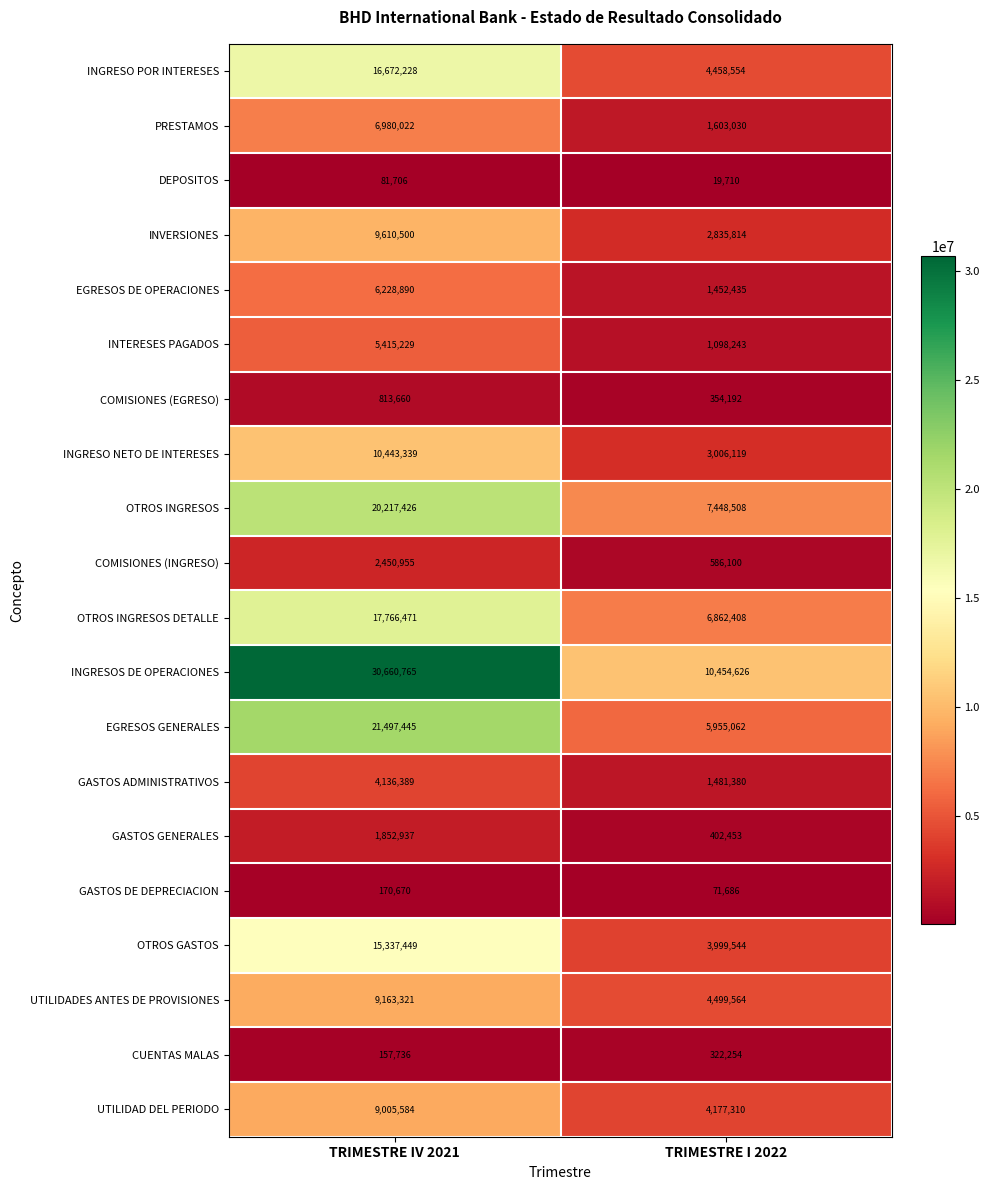

Is the value of GASTOS DE DEPRECIACION at TRIMESTRE IV 2021 greater than the value of INTERESES PAGADOS at TRIMESTRE IV 2021?

No